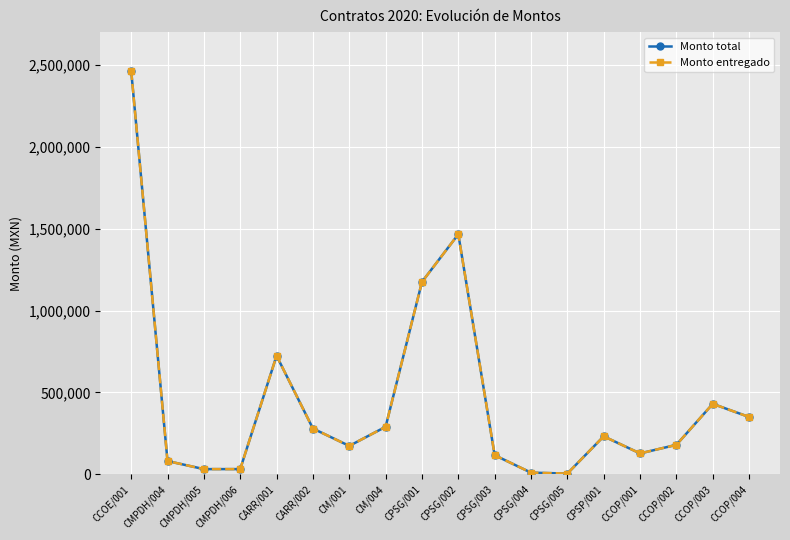

Does the chart have visible grid lines?

Yes